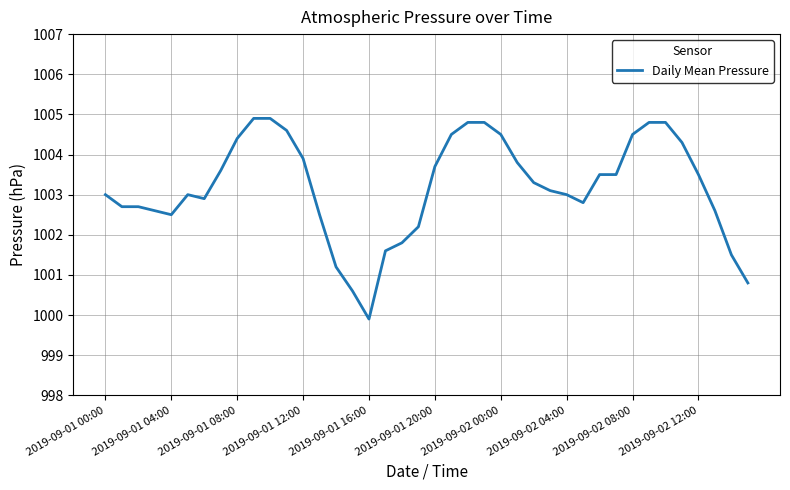

What is the minimum value shown in the chart?

999.9